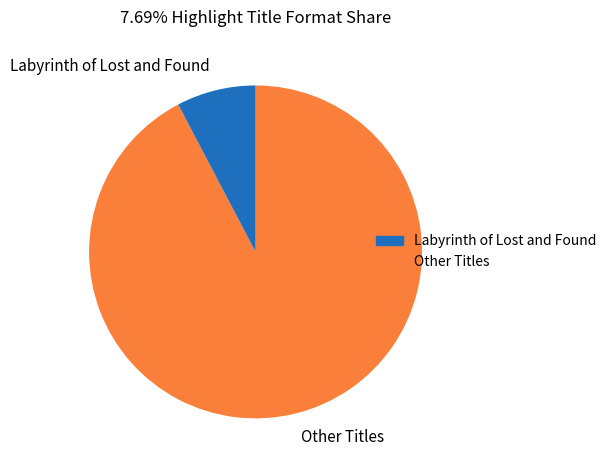

How many segments does this pie chart have?

2